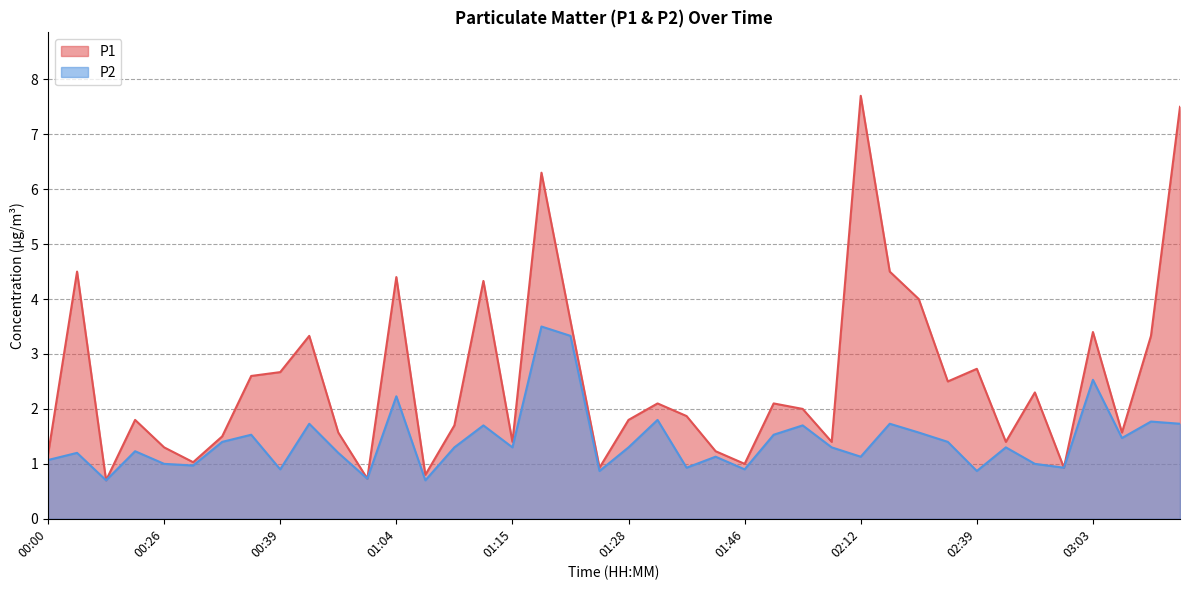

At which category does P1 reach its first local peak?

00:08